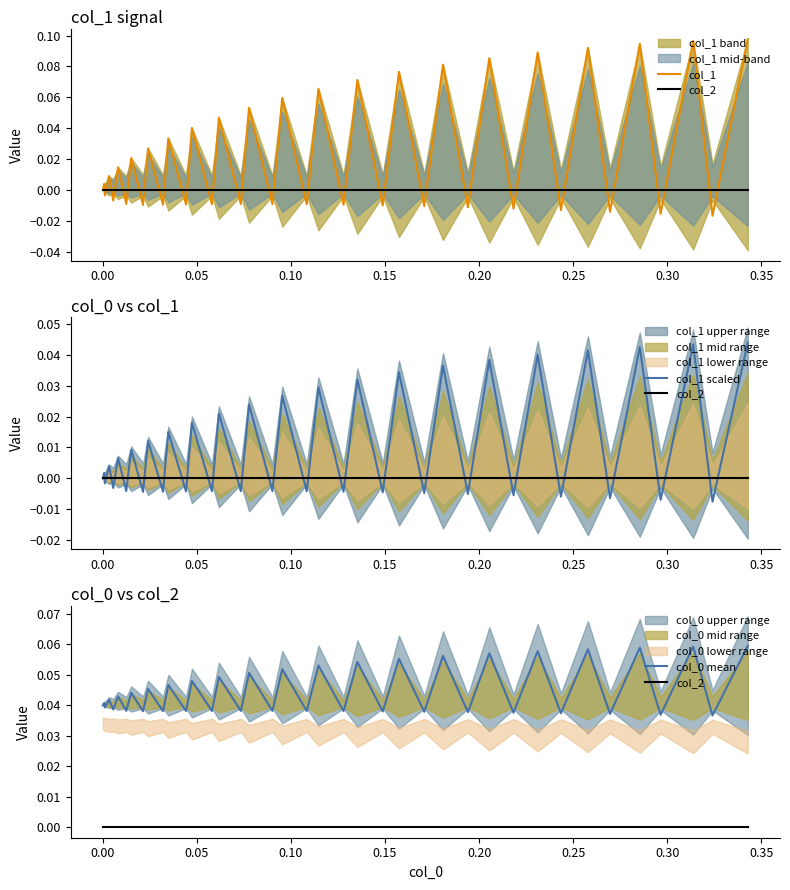

List the series in order of their overall mean, highest first.

col_0 mean, col_1, col_1 scaled, col_2